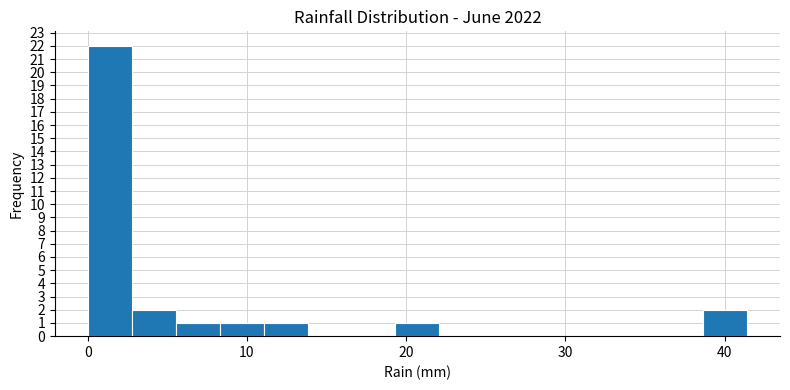

Around what value on the x-axis is the tallest bar? Give the approximate position of its centre, as read against the axis.

1